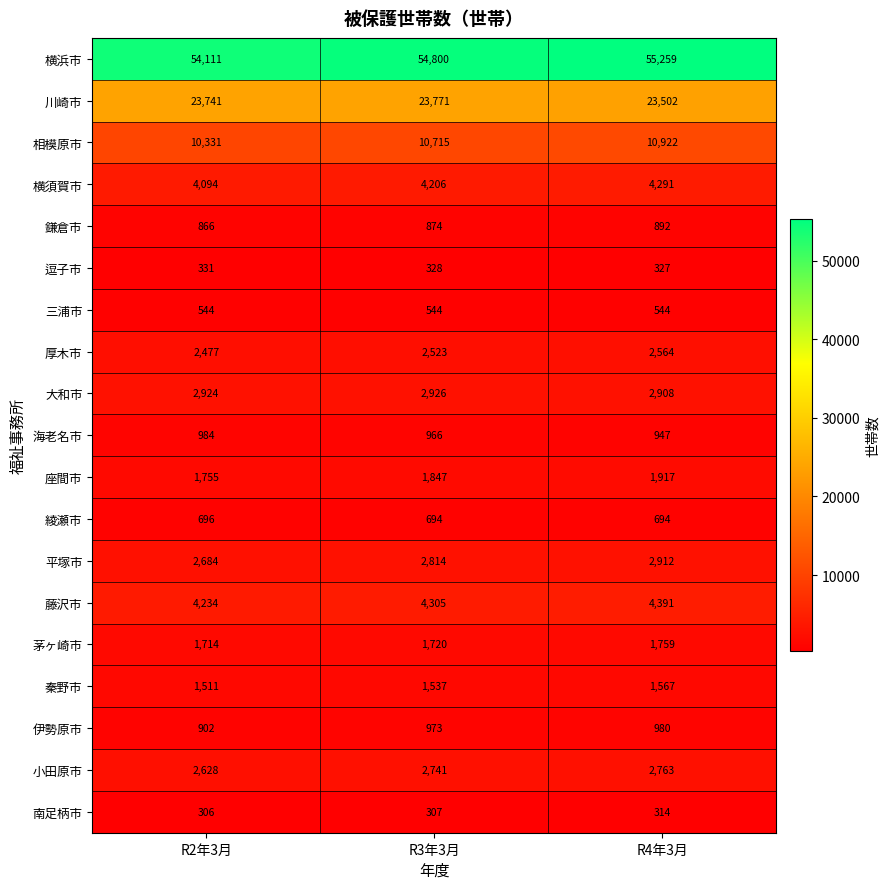

Count the 平塚市 values in the range 2684 to 2912.

3